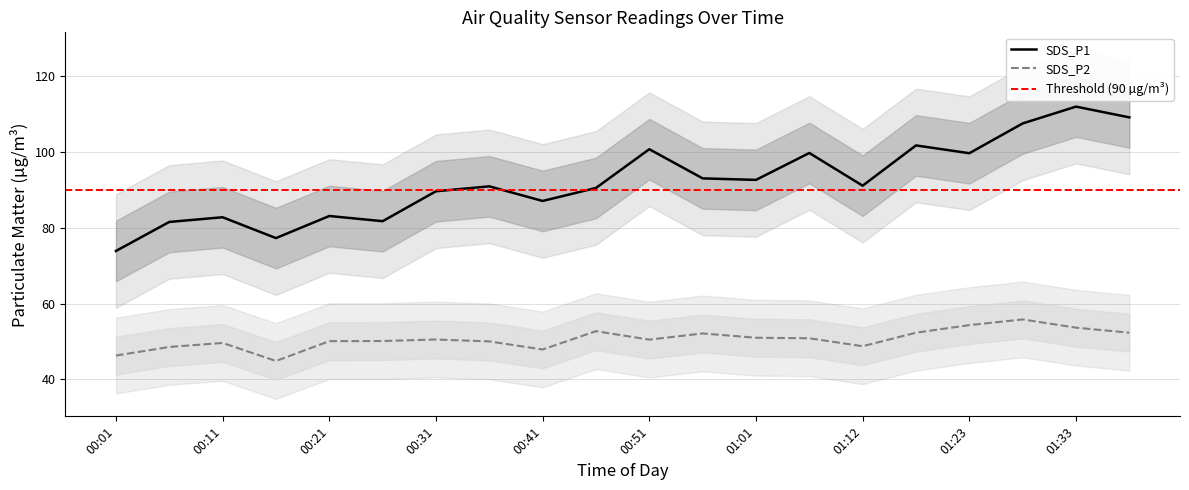

What is the highest value of the SDS_P1 series?

112.0